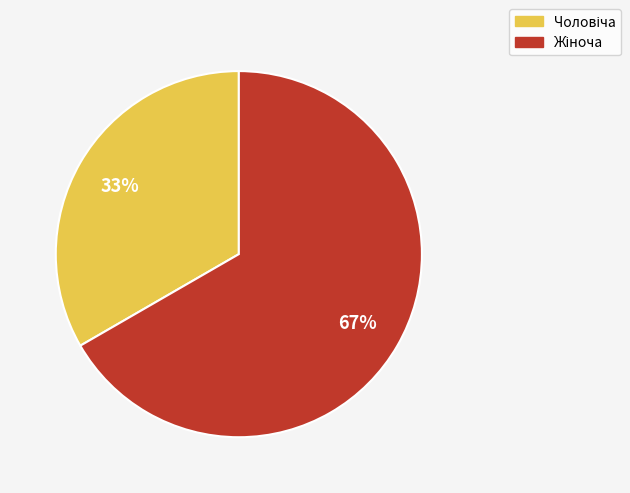

Does any single category account for the majority?

Yes